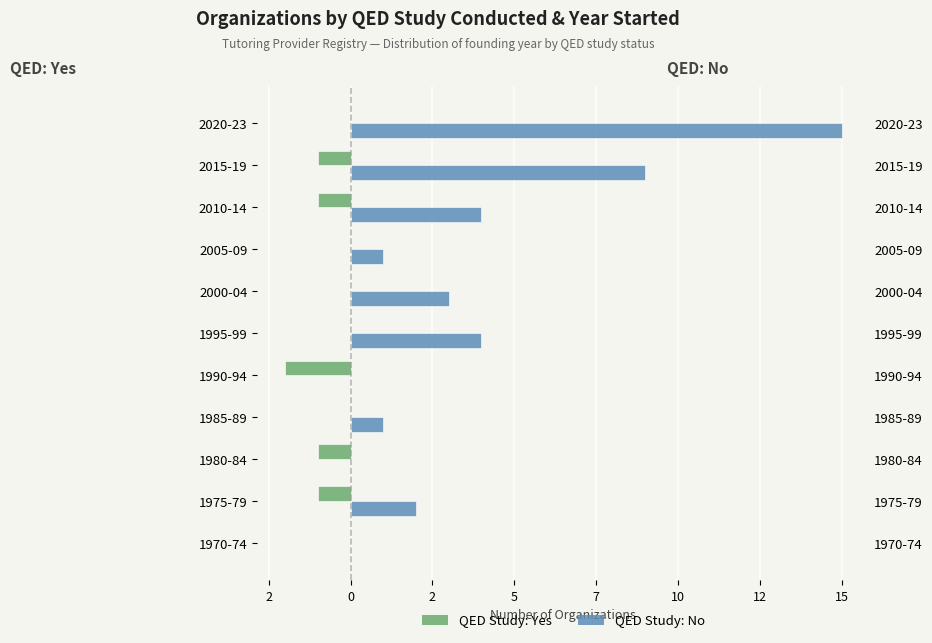

List the series in order of their overall mean, highest first.

QED: No, QED: Yes